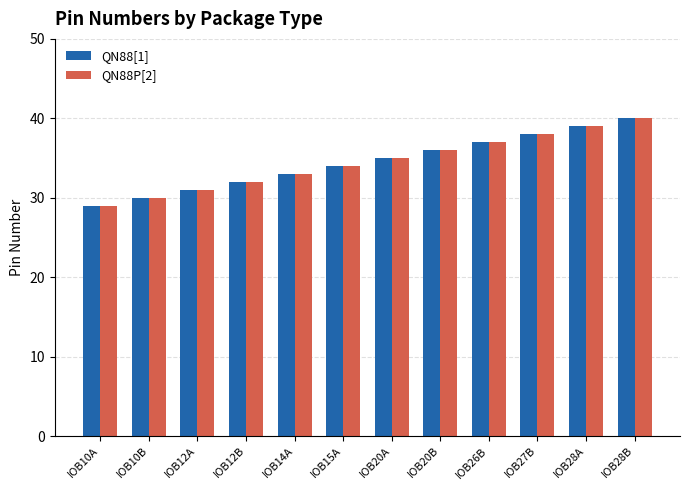

What is the difference between the second highest and minimum values in the QN88P[2] series?

10